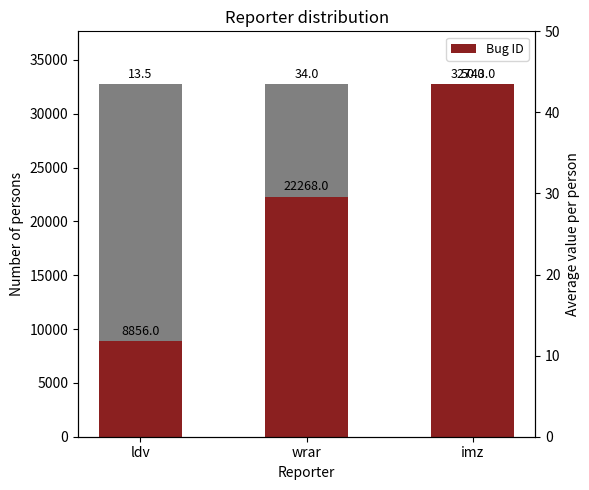

Where is the data nearest to the value 20799?

wrar